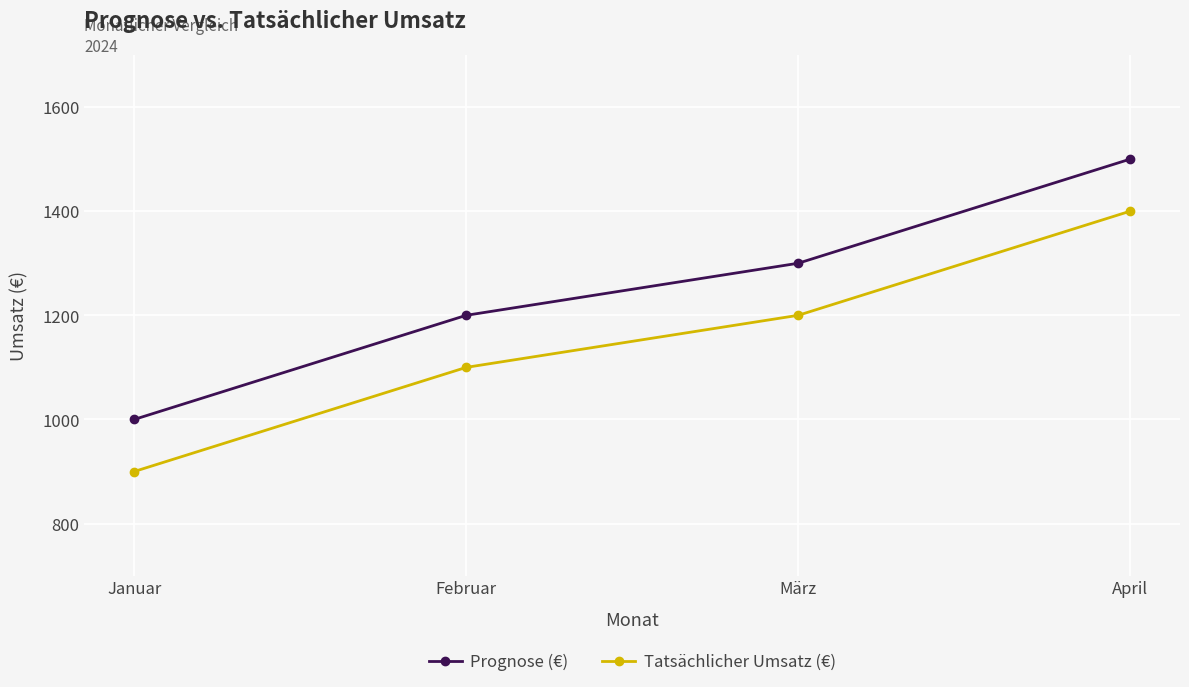

Reading right to left, what are all the values shown in this chart?

Prognose (€): April=1500	März=1300	Februar=1200	Januar=1000
Tatsächlicher Umsatz (€): April=1400	März=1200	Februar=1100	Januar=900